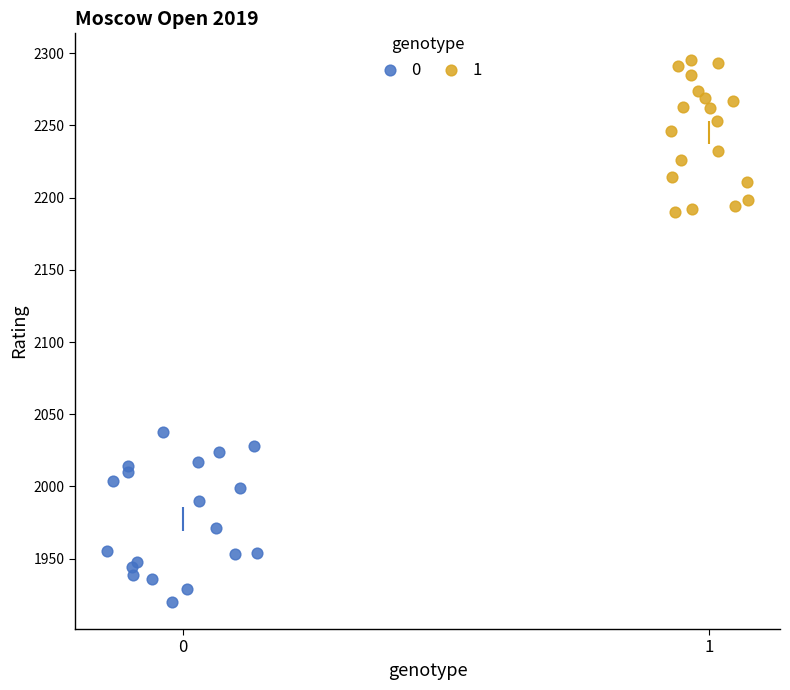

Which series contains the highest Y value?

1